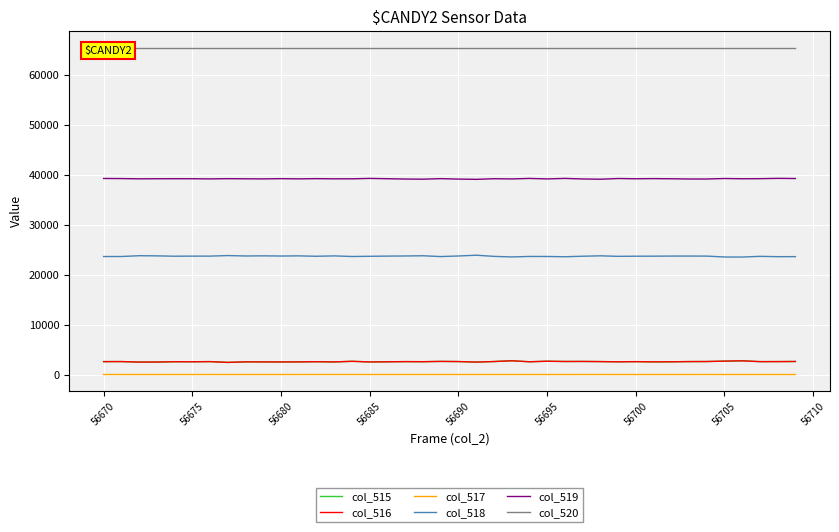

At how many categories does at least one series exceed 38942?

40